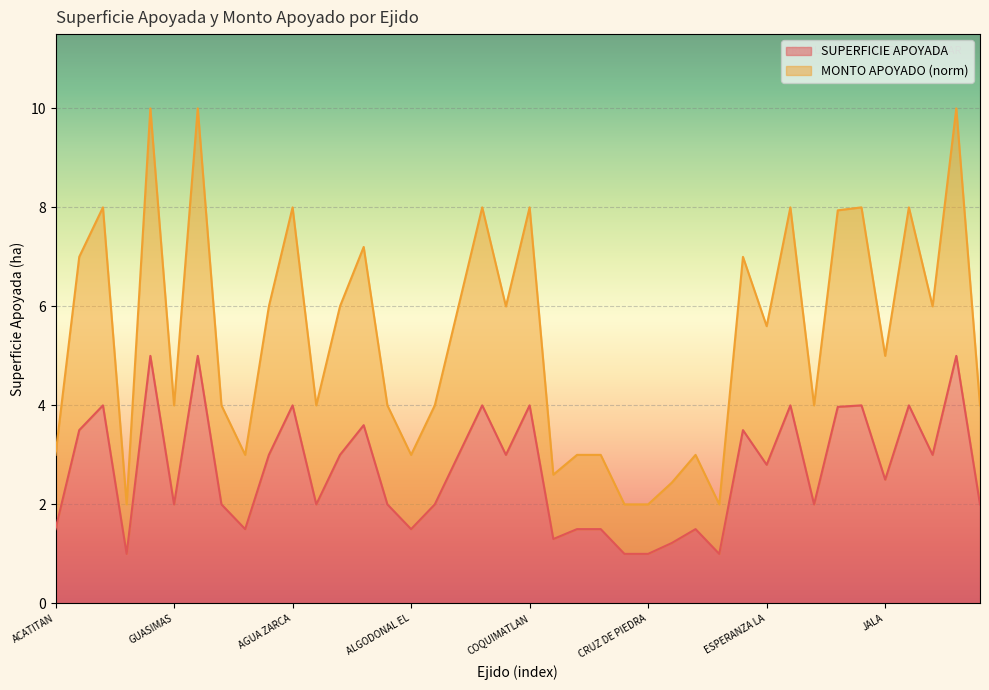

True or false: SUPERFICIE APOYADA and MONTO APOYADO intersect in this chart.

False